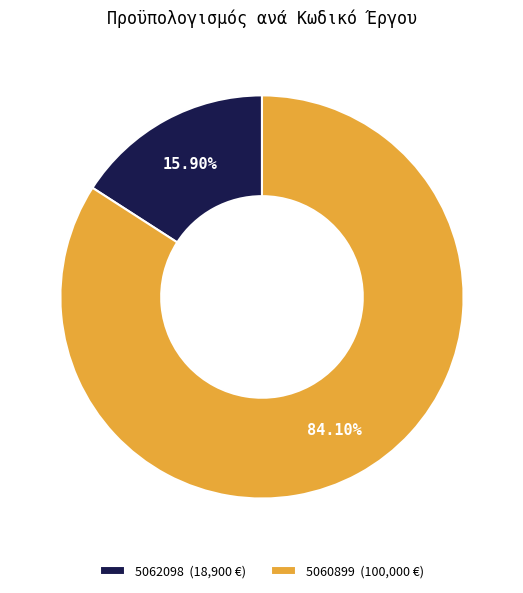

True or false: 5062098 accounts for 1% of the total.

False